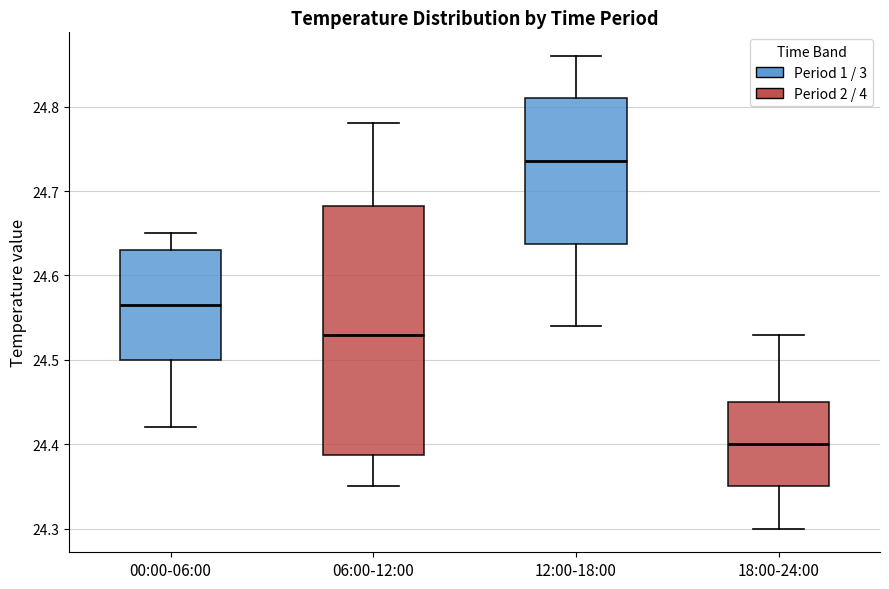

Reading left to right, read every box against the y-axis: the position of its median line, the range the box covers, and the ends of its whiskers. The values are not printed on the chart, so give them approximately, as read against the axis.

00:00-06:00: median 24.57, box 24.50 to 24.63, whiskers 24.42 to 24.65
06:00-12:00: median 24.53, box 24.39 to 24.68, whiskers 24.35 to 24.78
12:00-18:00: median 24.74, box 24.64 to 24.81, whiskers 24.54 to 24.86
18:00-24:00: median 24.40, box 24.35 to 24.45, whiskers 24.30 to 24.53